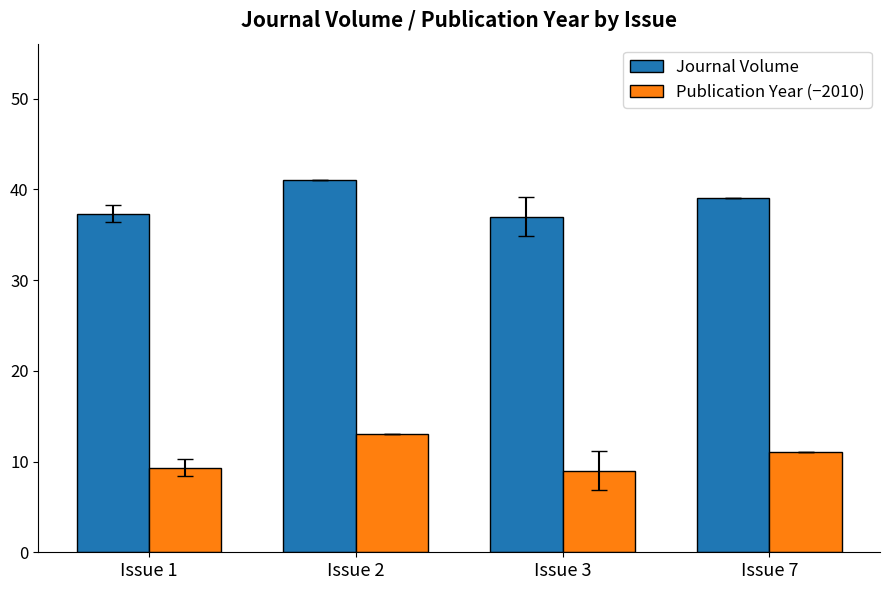

What is the average value of the Journal Volume series?

38.6